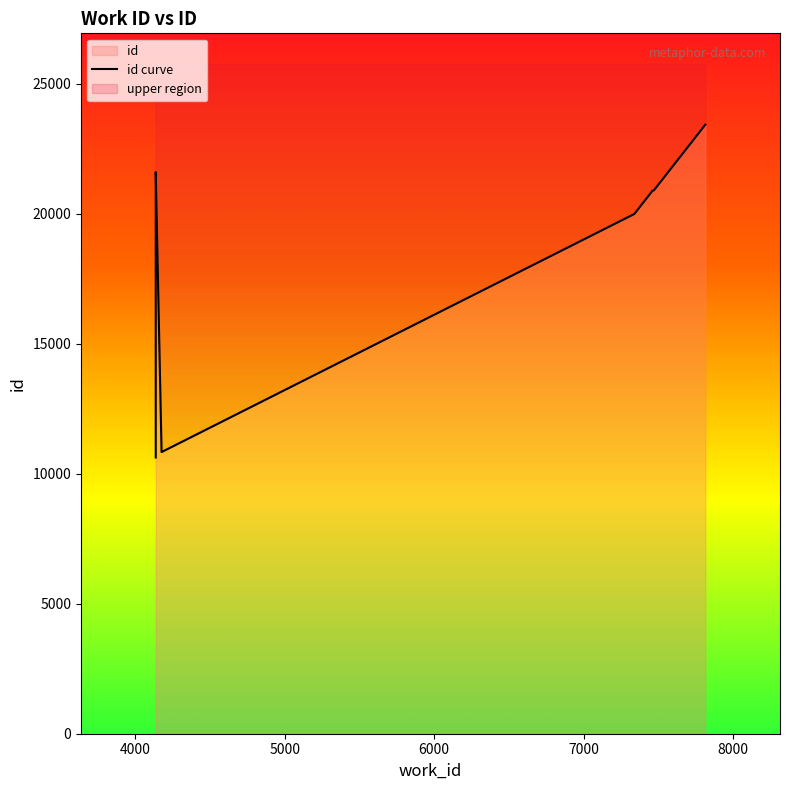

Count the number of values greater than 20898.

3